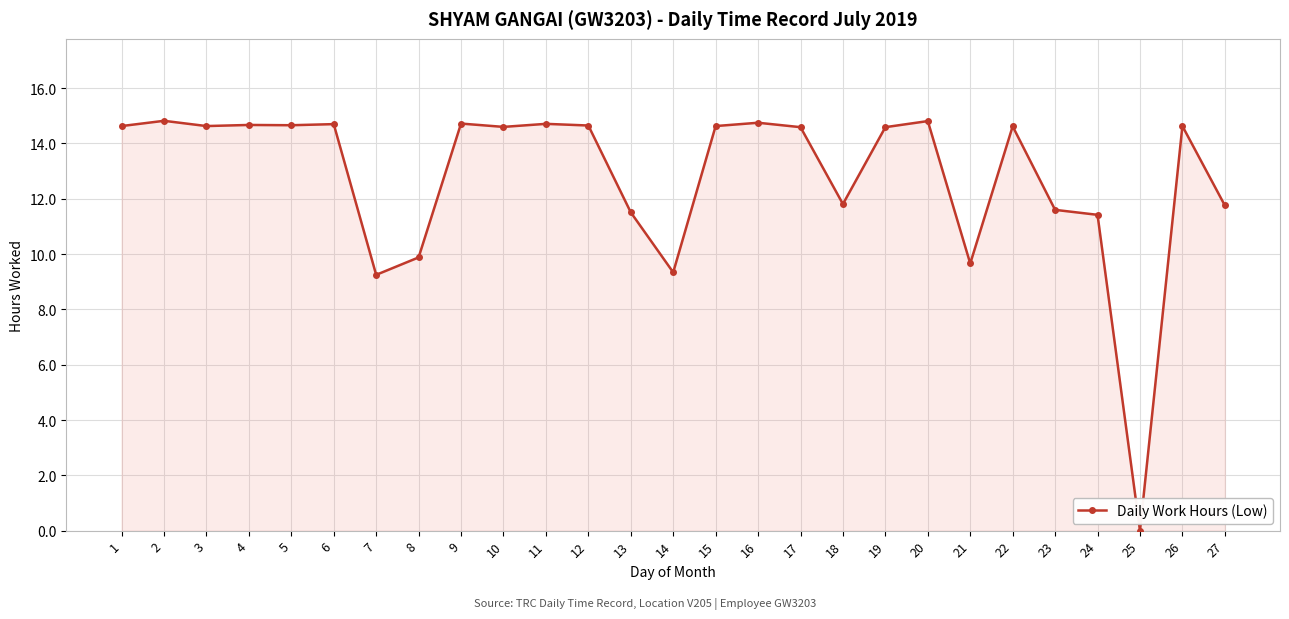

What is the difference between the maximum and minimum values?

14.8